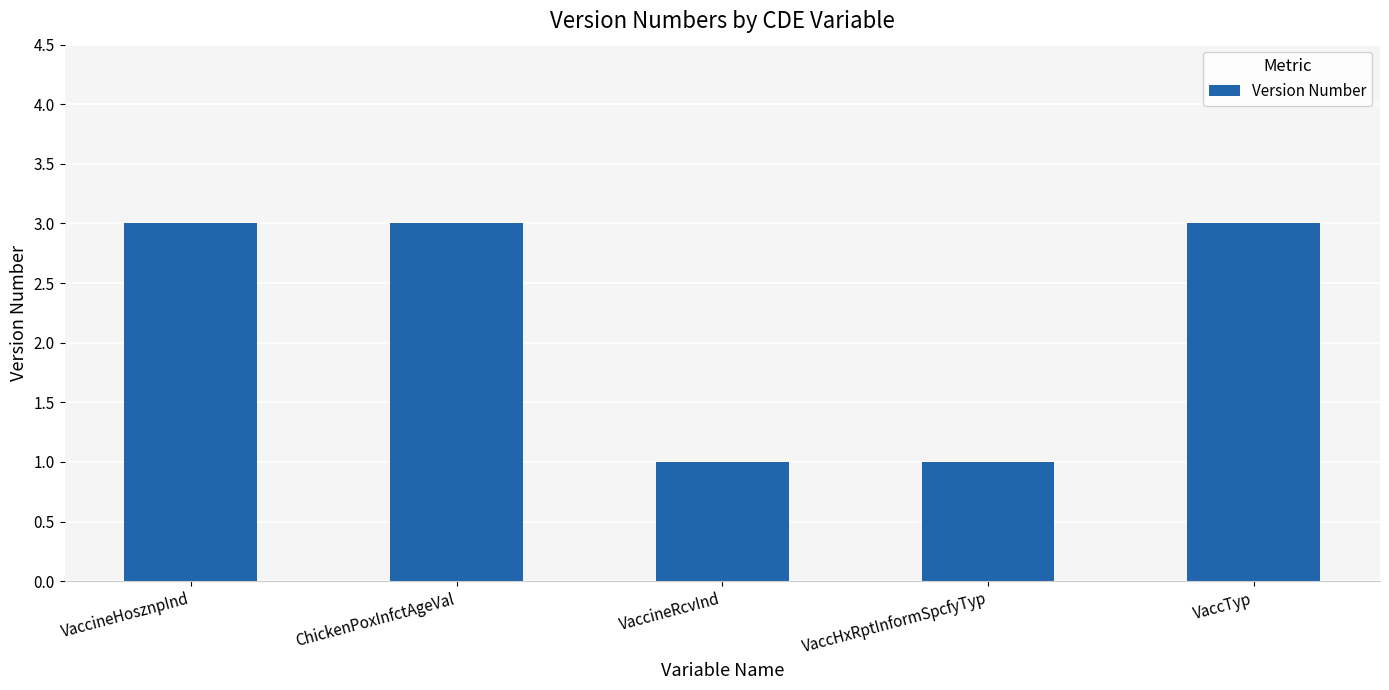

What is the average value?

2